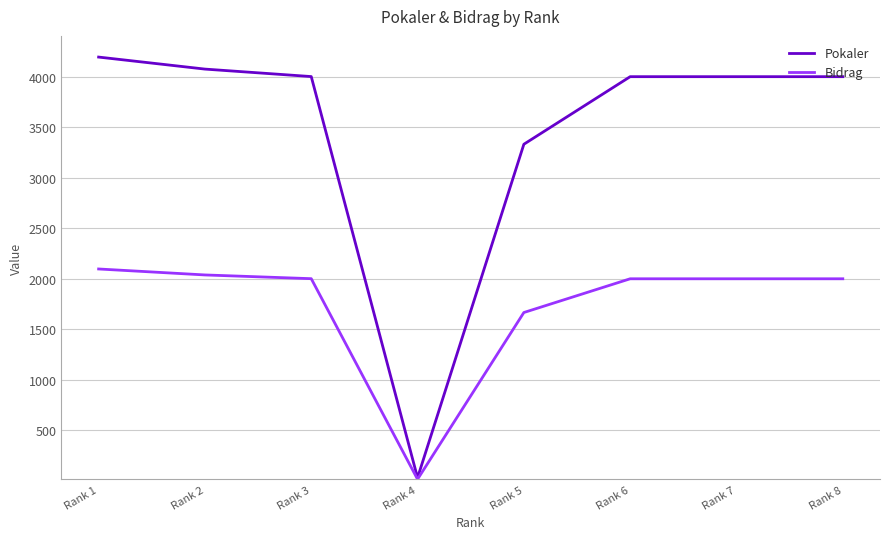

At which category is the sum across all series the highest?

Rank 1